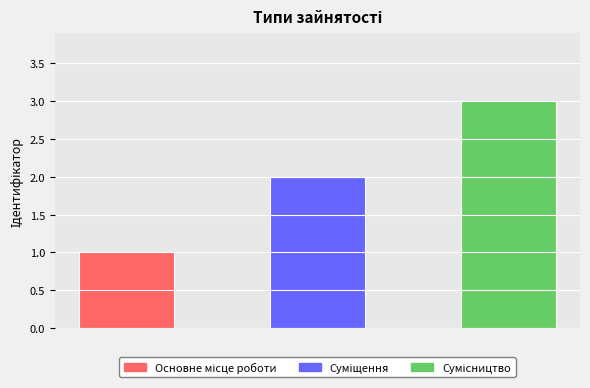

What is the greatest value displayed?

3